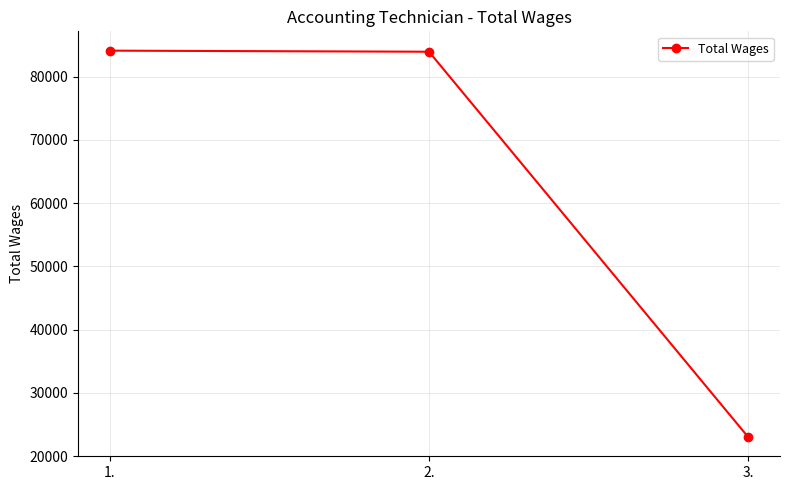

What is the value of the 3rd point from the left?

23031